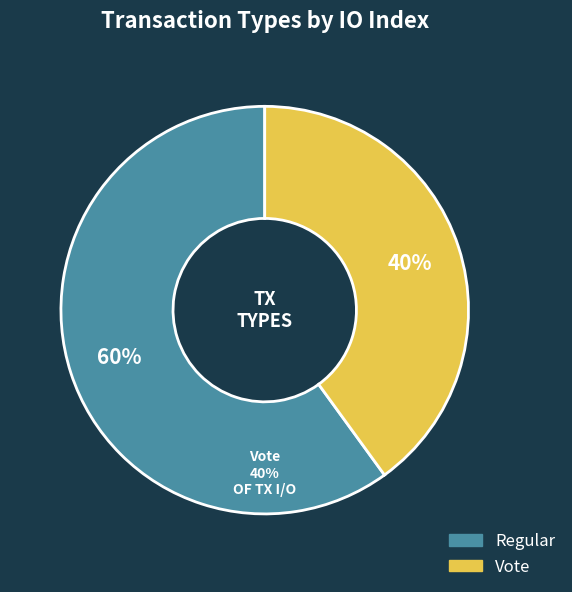

Does any single category account for the majority?

Yes